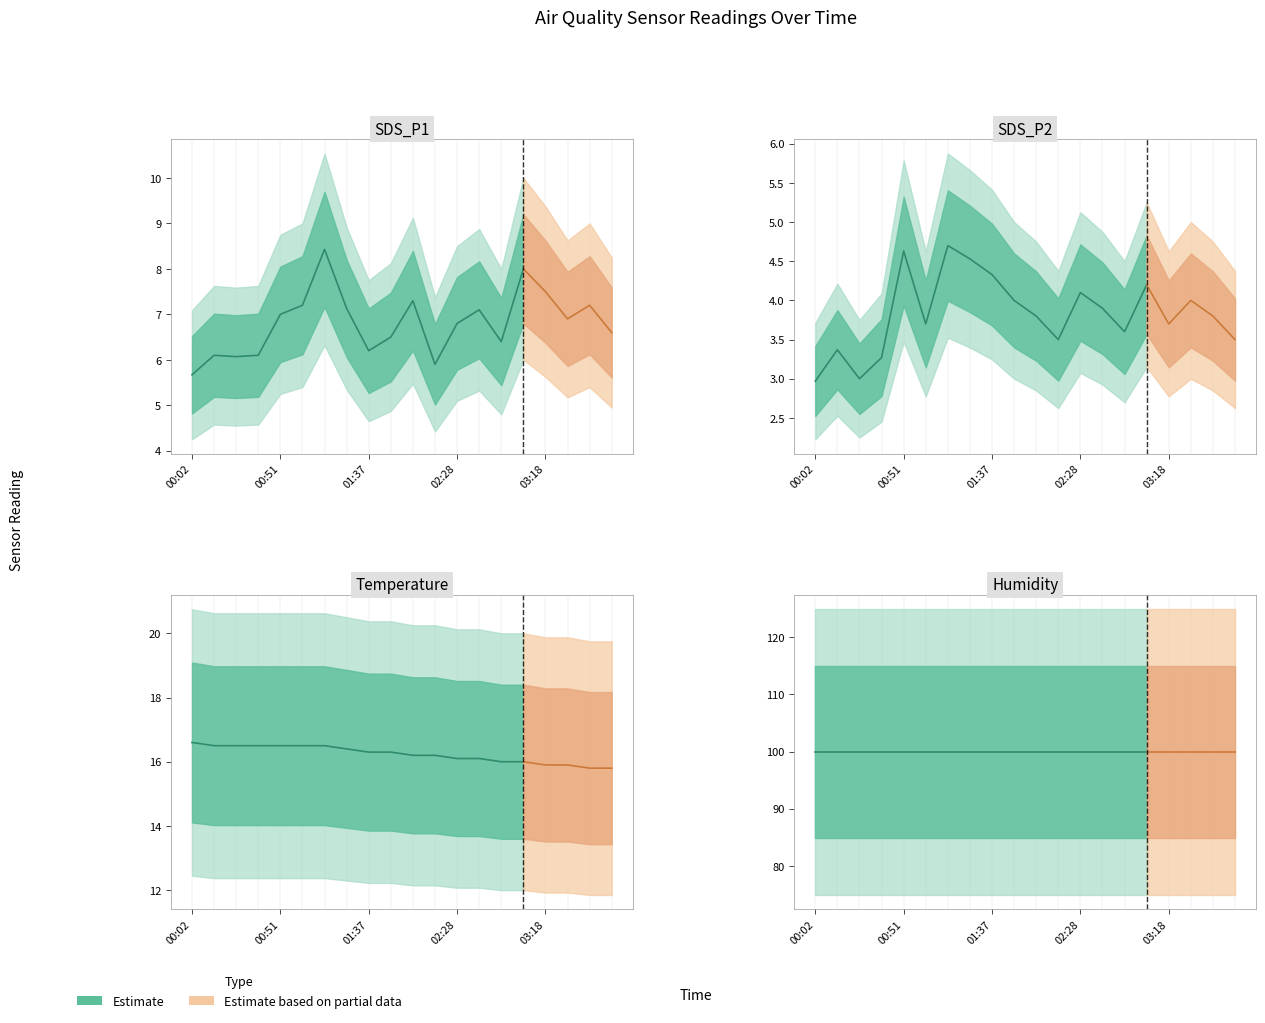

How many values in the SDS_P2 series exceed 3?

18